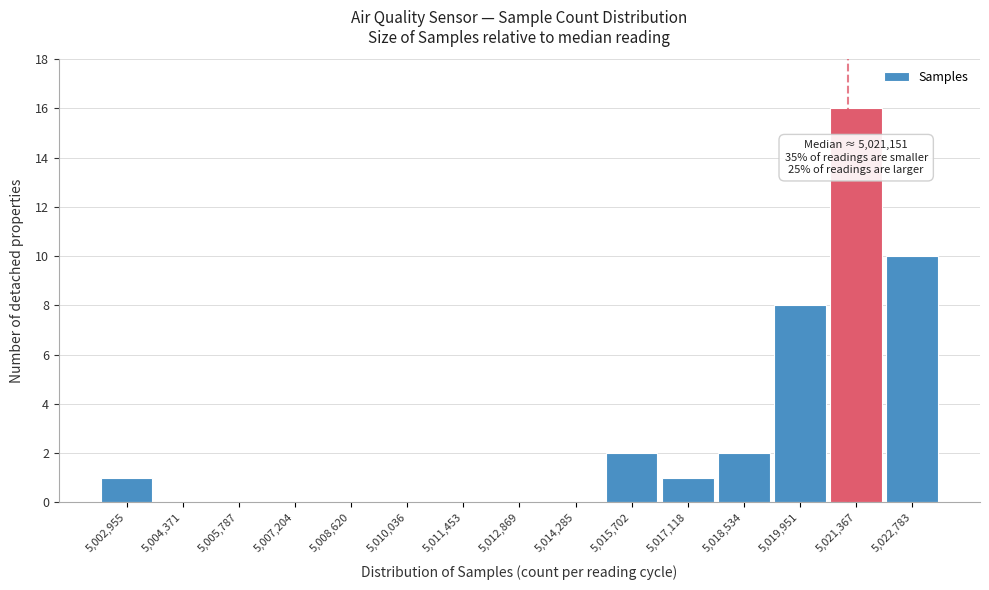

Which range on the x-axis has the tallest bar?

5020600 to 5022000